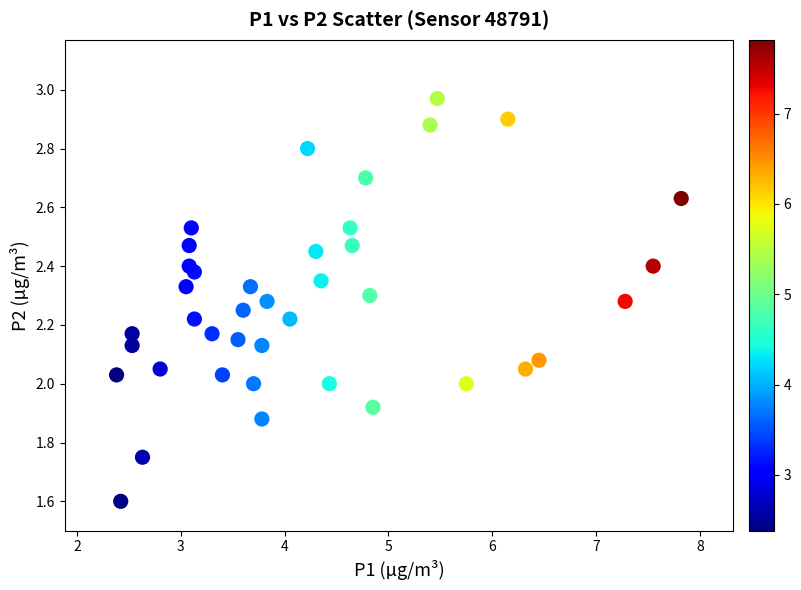

What is the range of Y values (max minus min)?

1.4